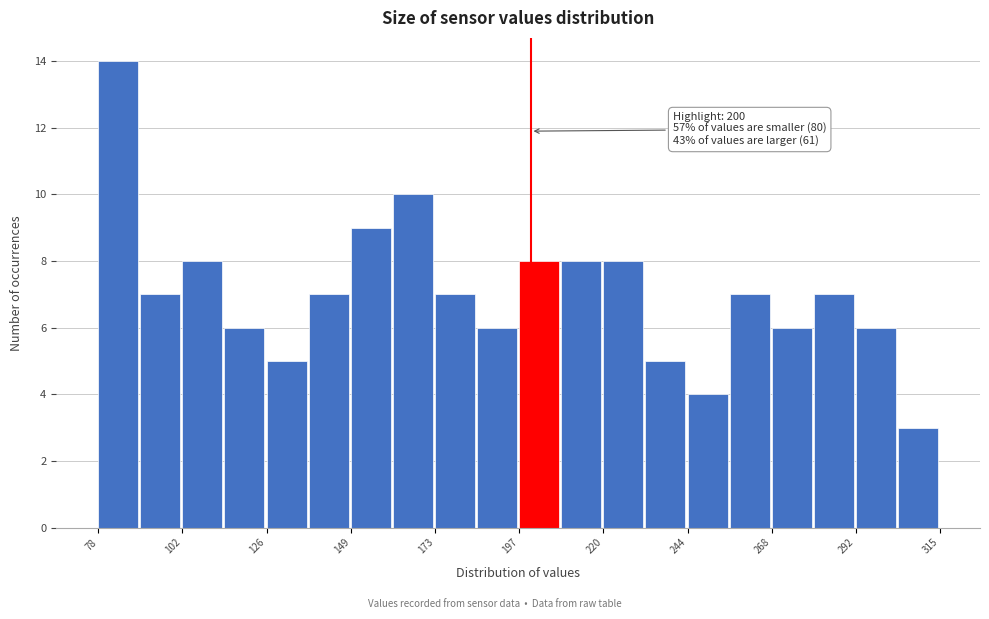

Read against the x-axis, roughly where is the centre of the tallest bar?

85